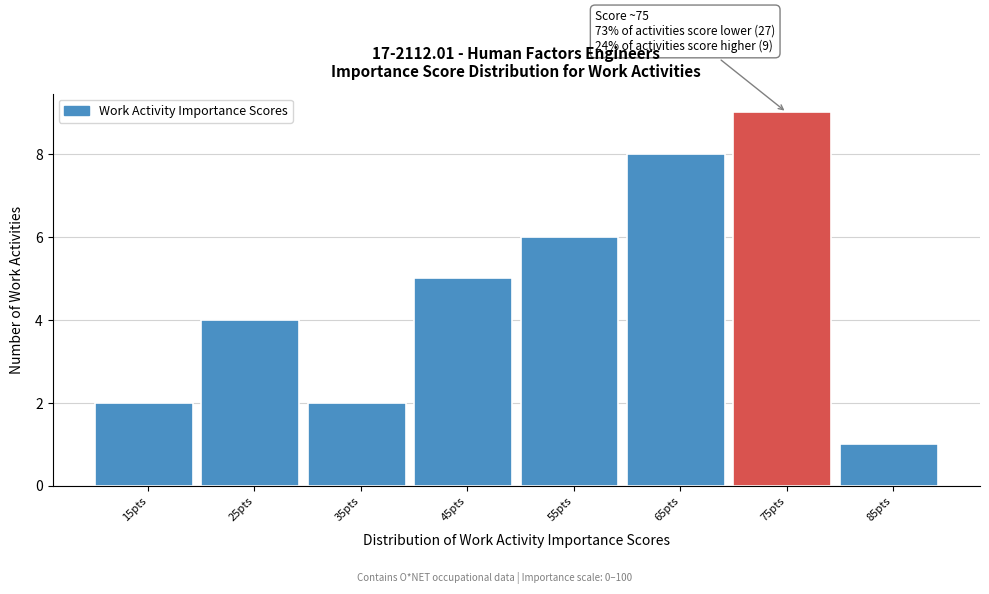

Reading left to right, transcribe all the data shown in this chart.

15pts=2	25pts=4	35pts=2	45pts=5	55pts=6	65pts=8	75pts=9	85pts=1